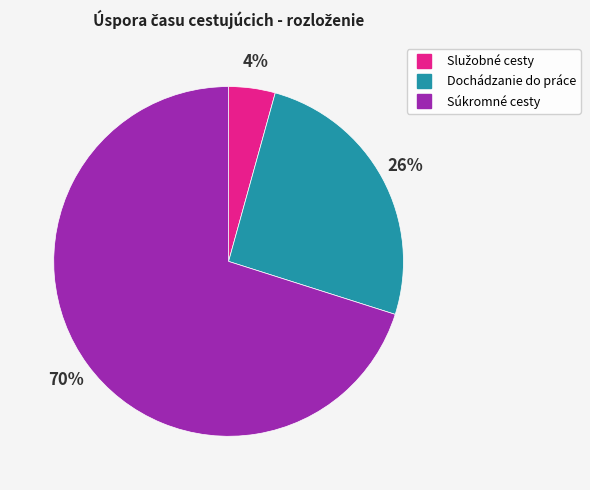

Is there any slice that represents more than half of the pie?

Yes